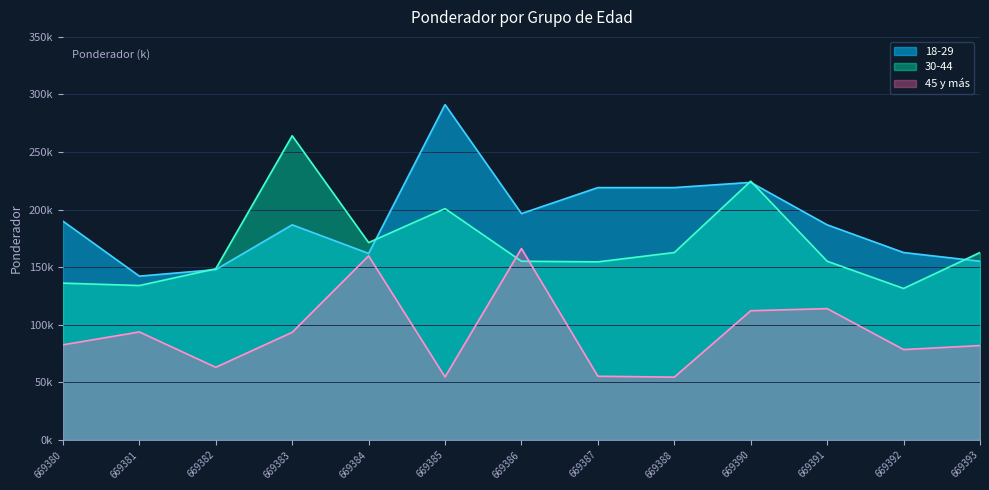

True or false: 18-29 and 30-44 cross at least once.

True